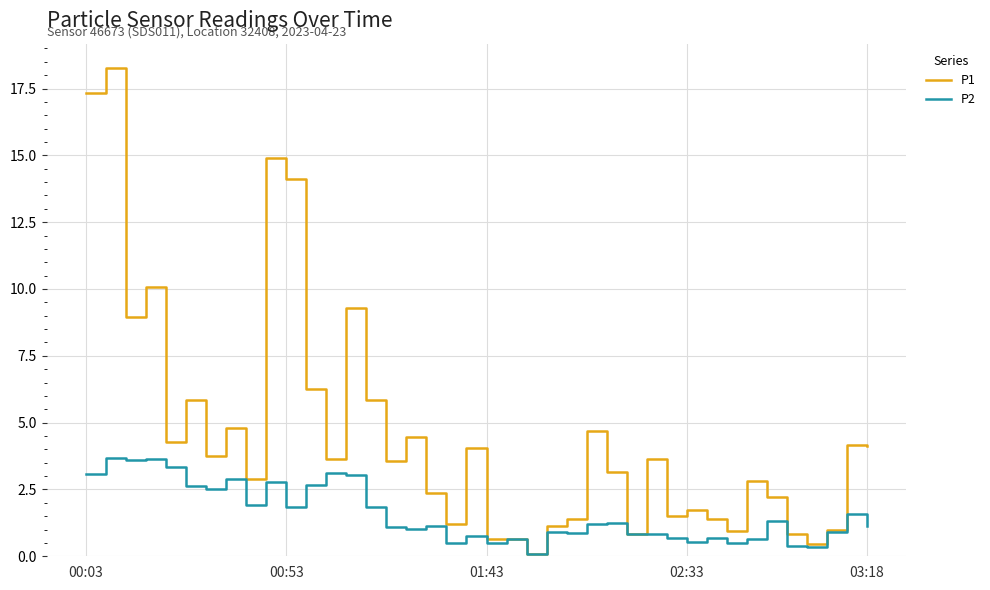

What is the highest value of the P1 series?

18.3